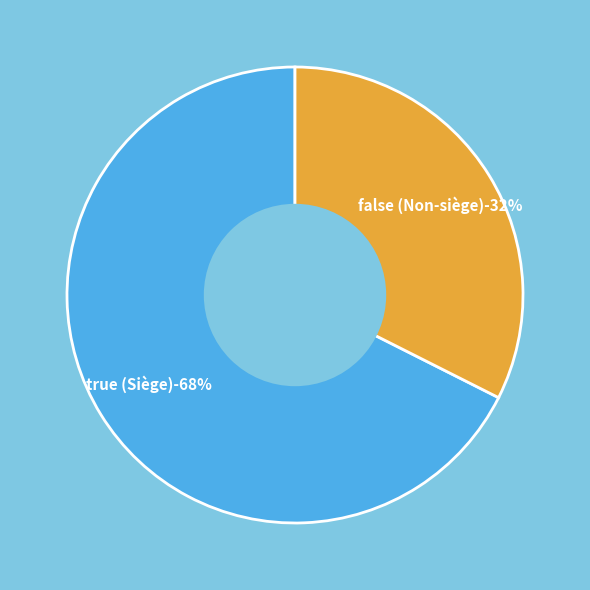

How many segments does this pie chart have?

2